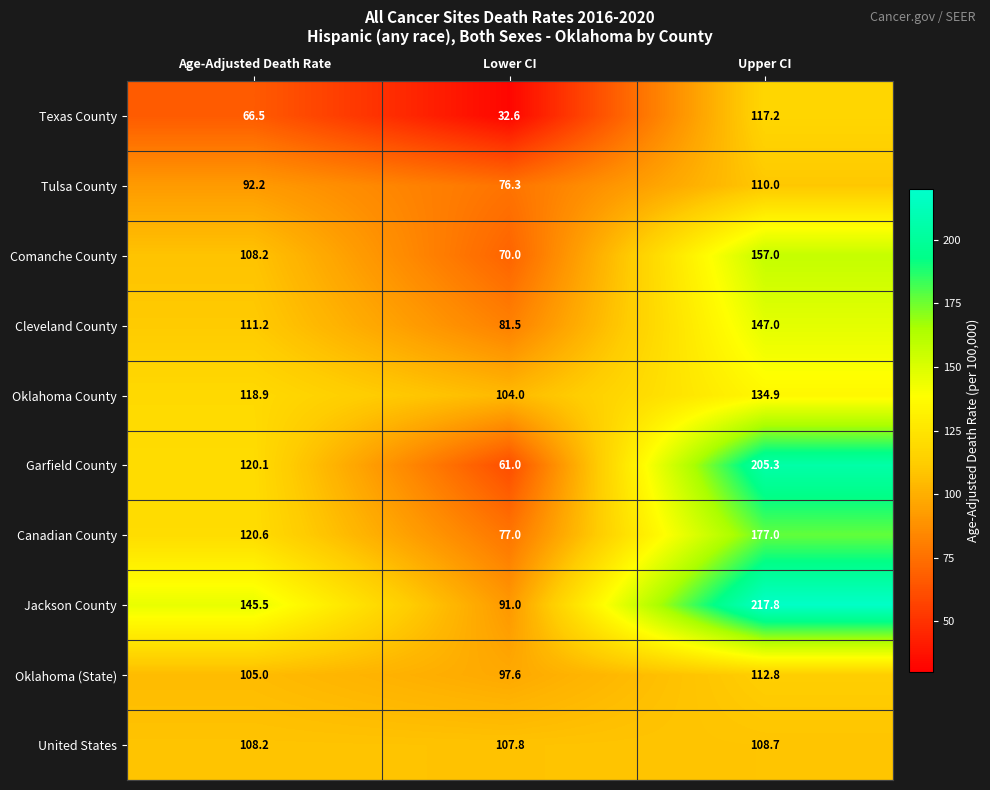

Rank the series at Lower CI from highest to lowest value.

United States, Oklahoma County, Oklahoma (State), Jackson County, Cleveland County, Canadian County, Tulsa County, Comanche County, Garfield County, Texas County